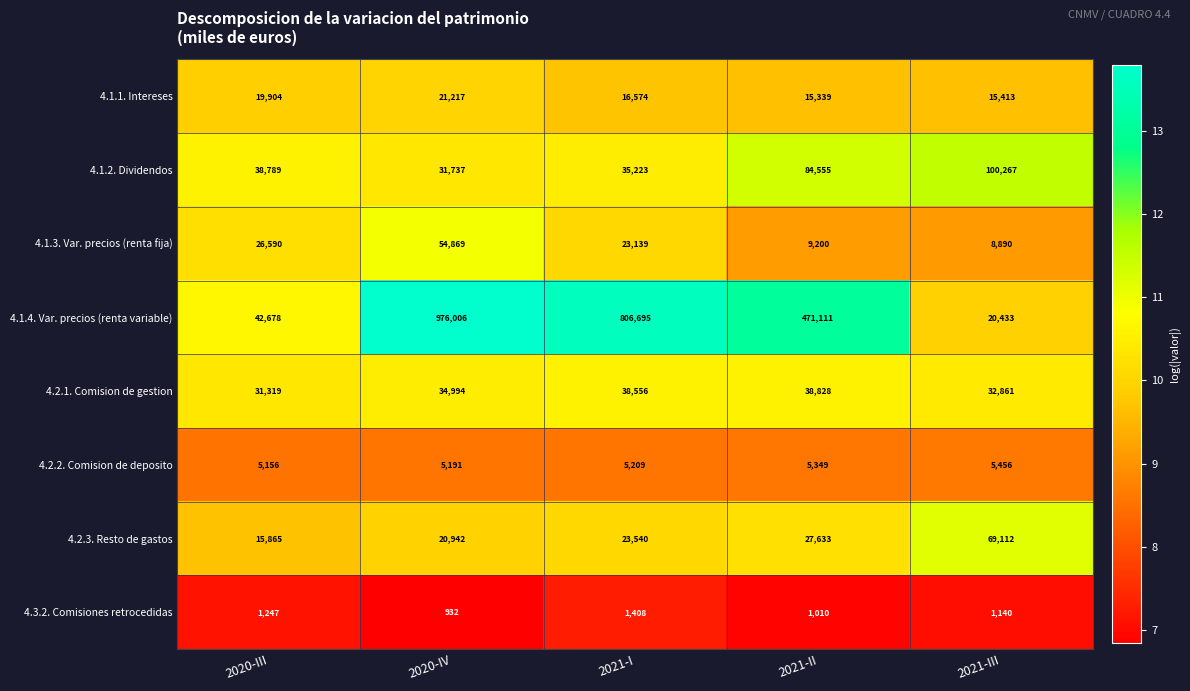

The 4.2.2. Comision de deposito series shows 7863 at 2021-I. True or false?

False